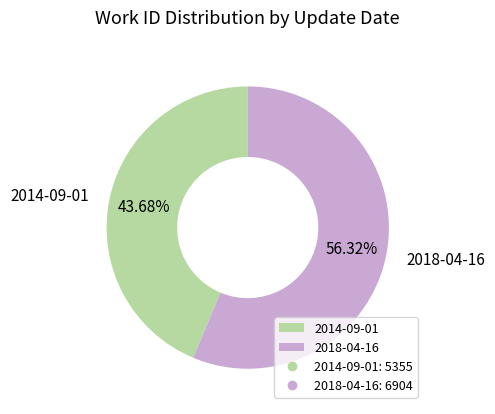

Rank the categories by value from highest to lowest.

2018-04-16, 2014-09-01